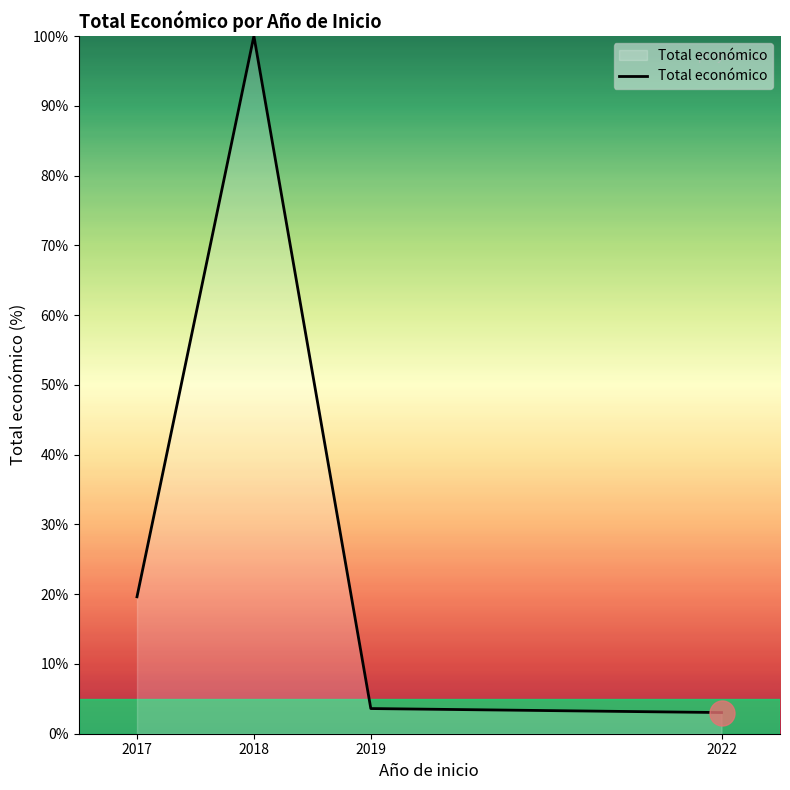

Count the number of values greater than 19.

2